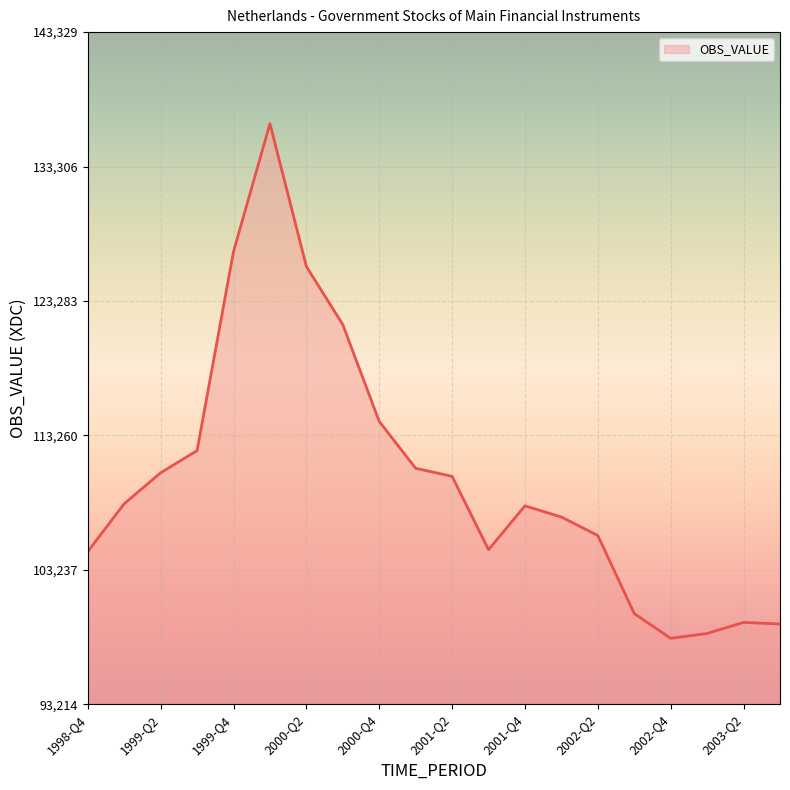

What is the difference between the maximum and minimum values?

38383